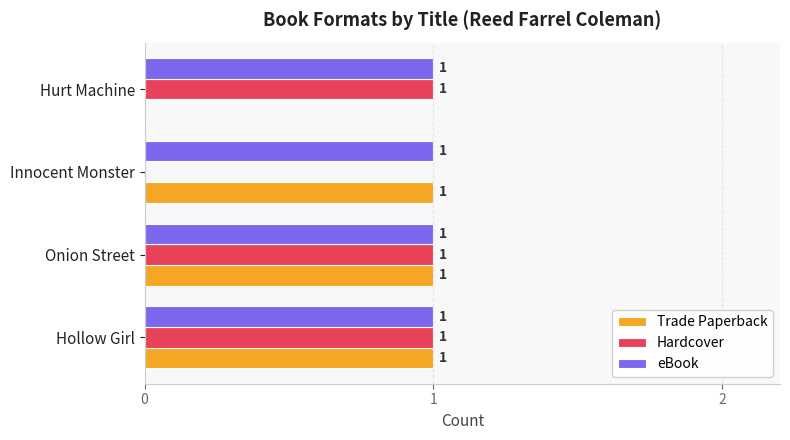

What is the total value across all series at Hollow Girl?

3